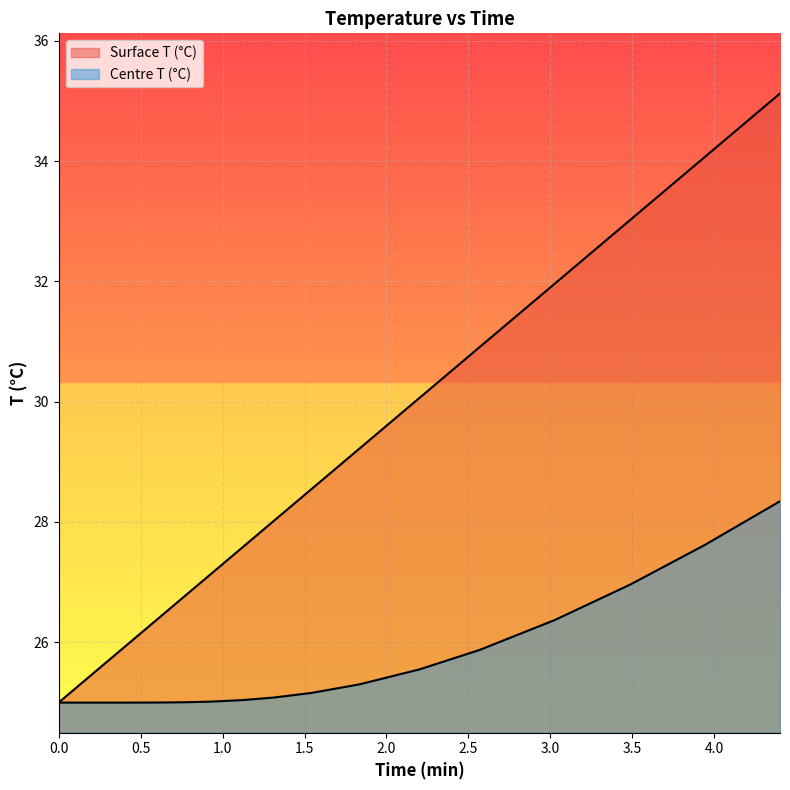

True or false: Surface T (°C) has a value of 38.4 at 14.

False